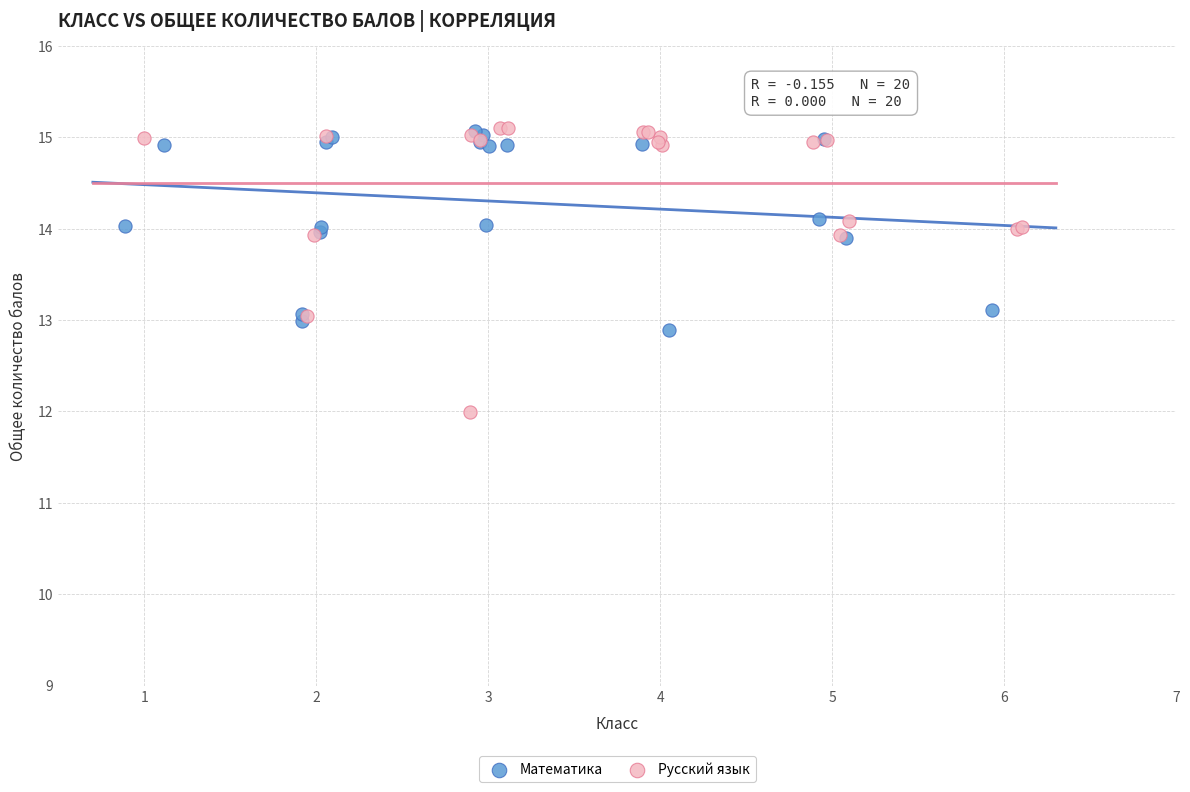

Which series contains the lowest Y value?

Русский язык